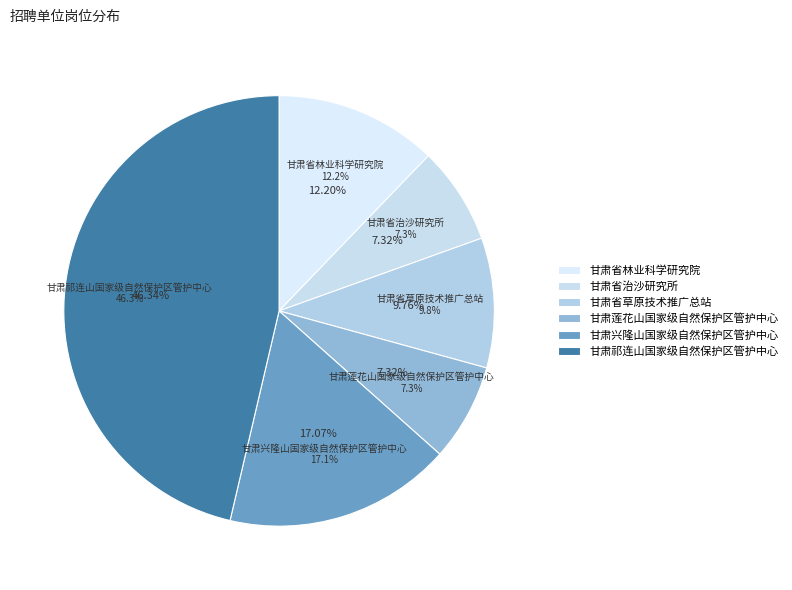

The 甘肃省治沙研究所 slice represents 1% of the pie. True or false?

False